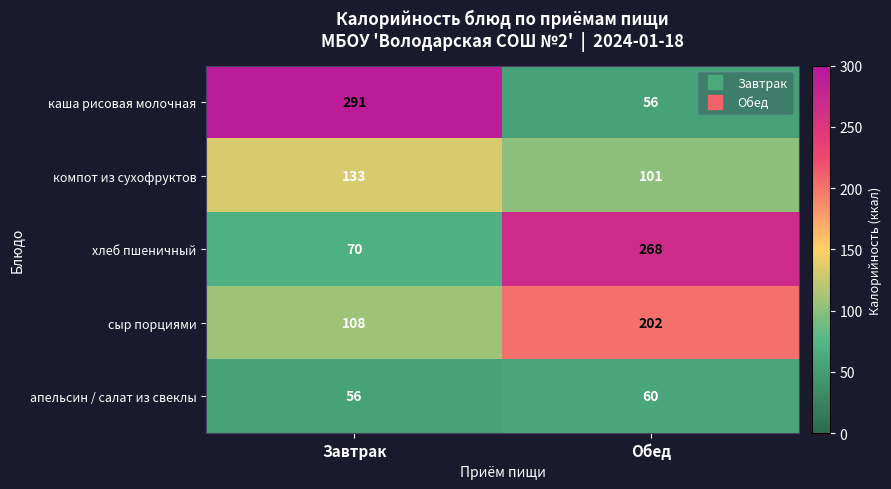

At which category does the chart reach its peak across all series?

Завтрак